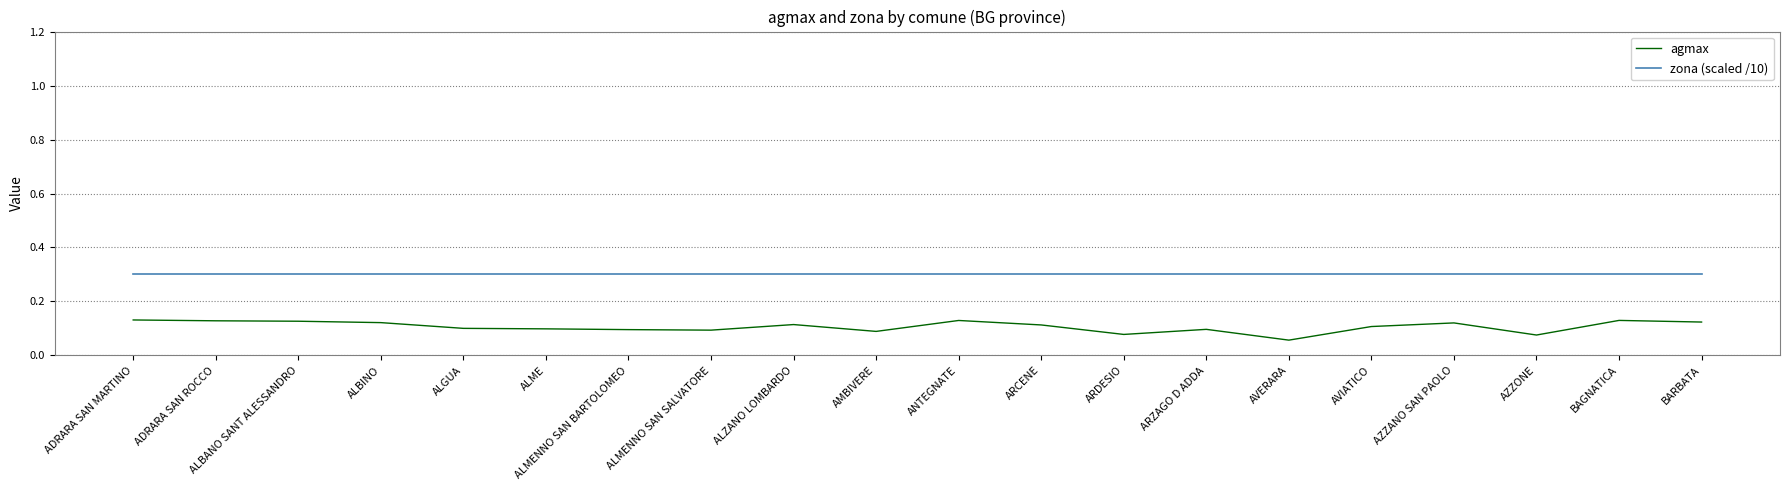

At BAGNATICA, list the series in order from largest to smallest.

zona (scaled /10), agmax